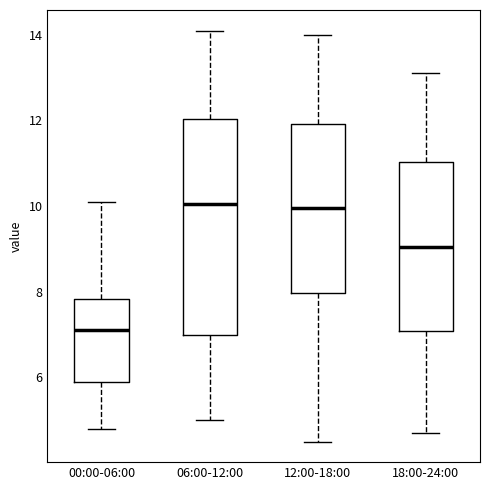

Where does the lower whisker of the box for 00:00-06:00 end on the y-axis? The values are not printed on the chart, so give them approximately, as read against the axis.

4.8